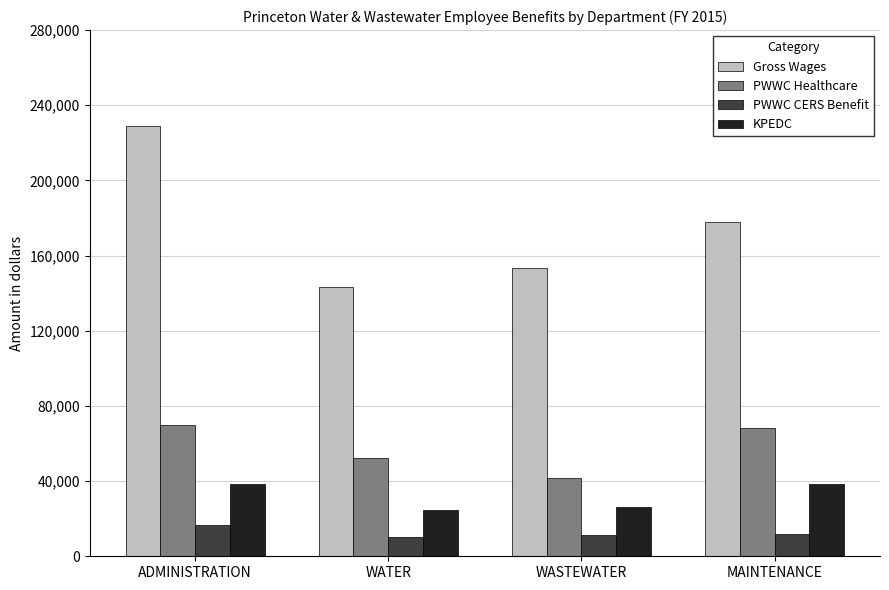

What is the difference between the PWWC CERS Benefit values at ADMINISTRATION and WATER?

6238.0